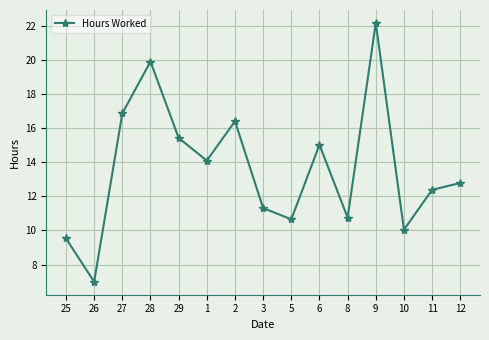

Which category has the lowest value across all series?

26